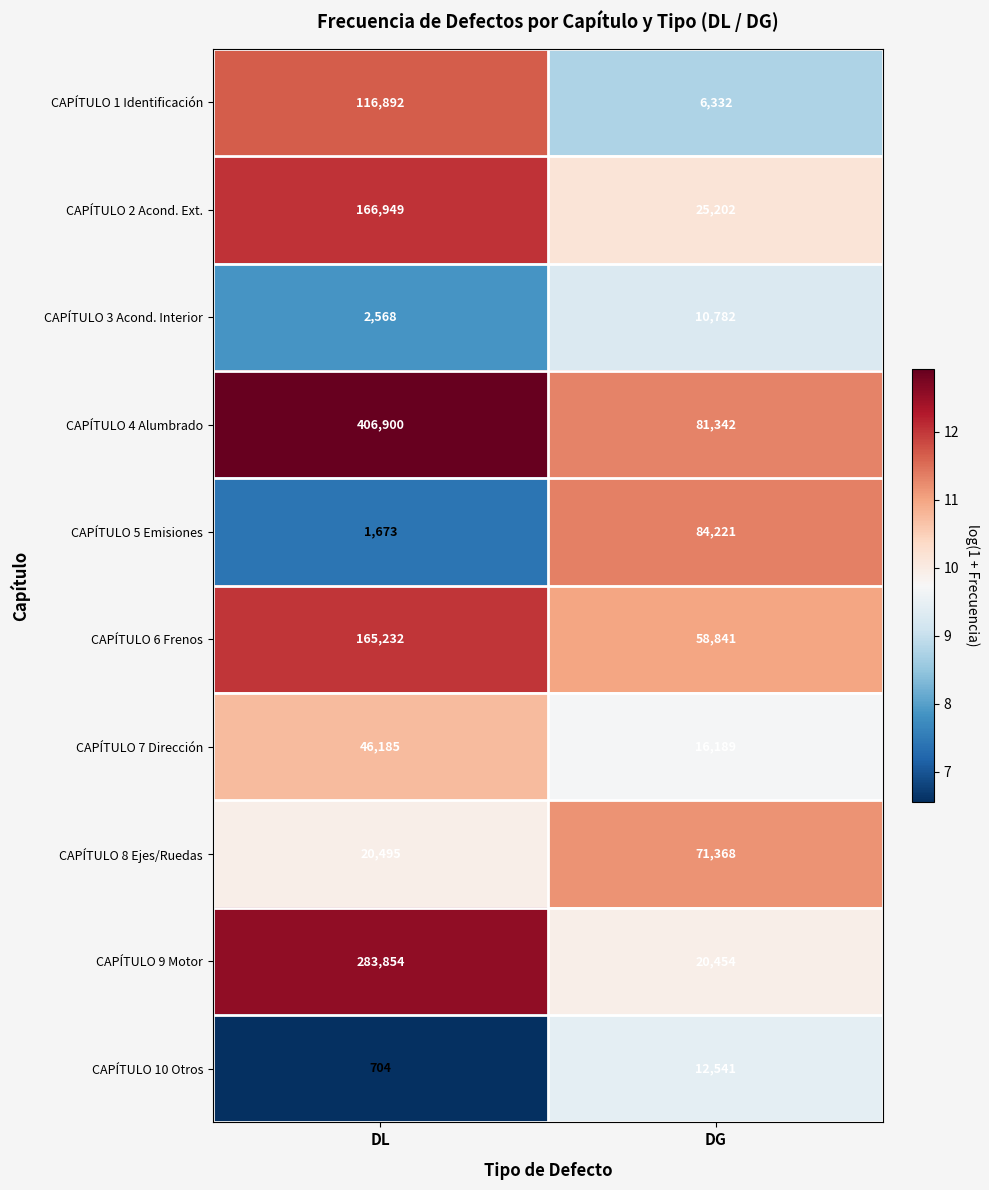

What is the greatest value displayed?

406900